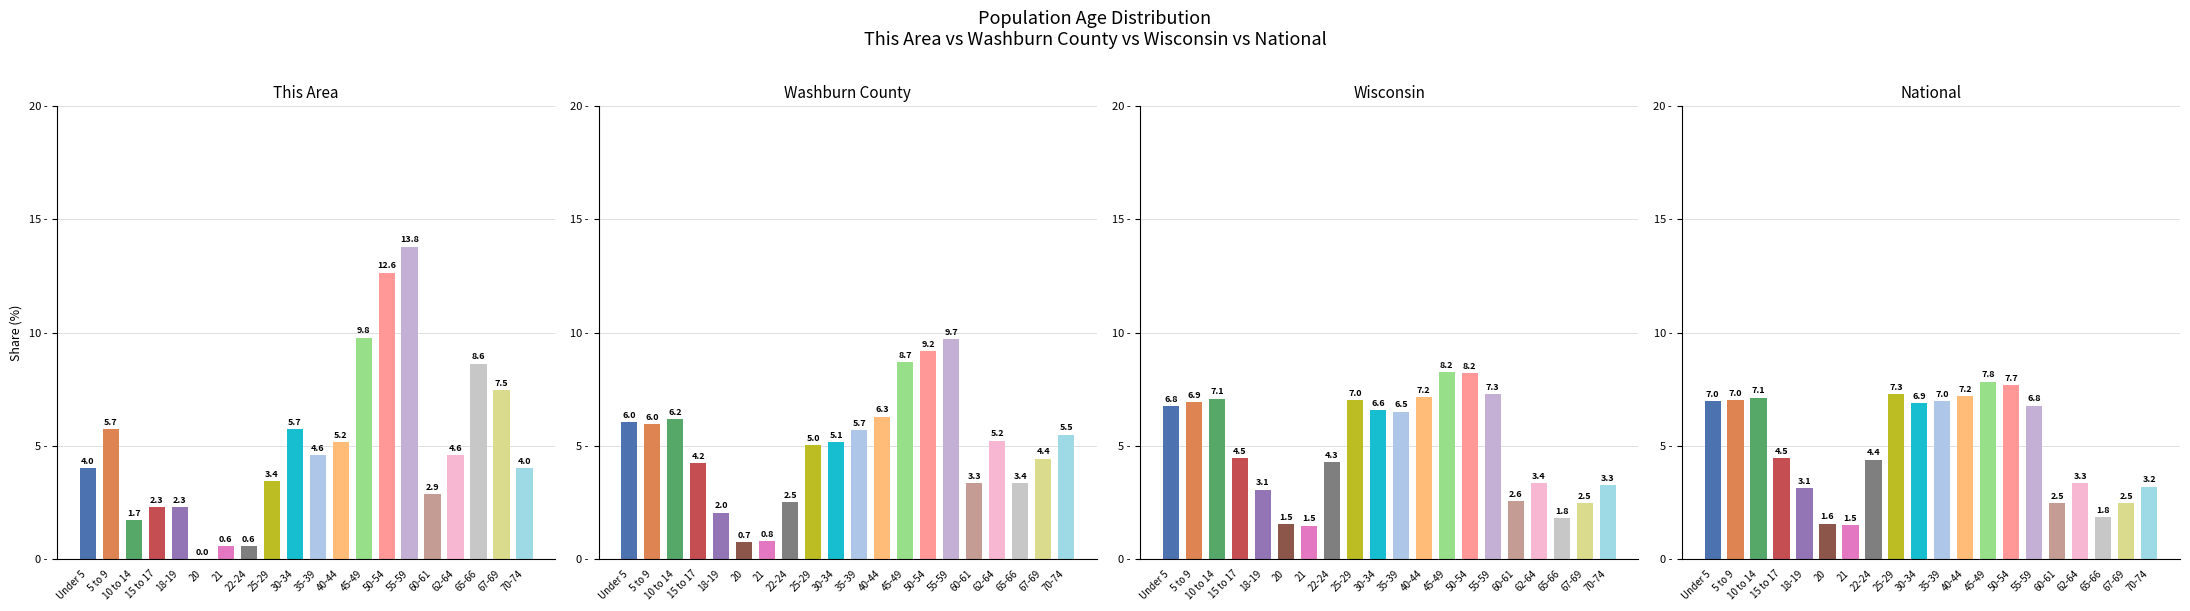

At which label does This Area first exceed 4?

Under 5